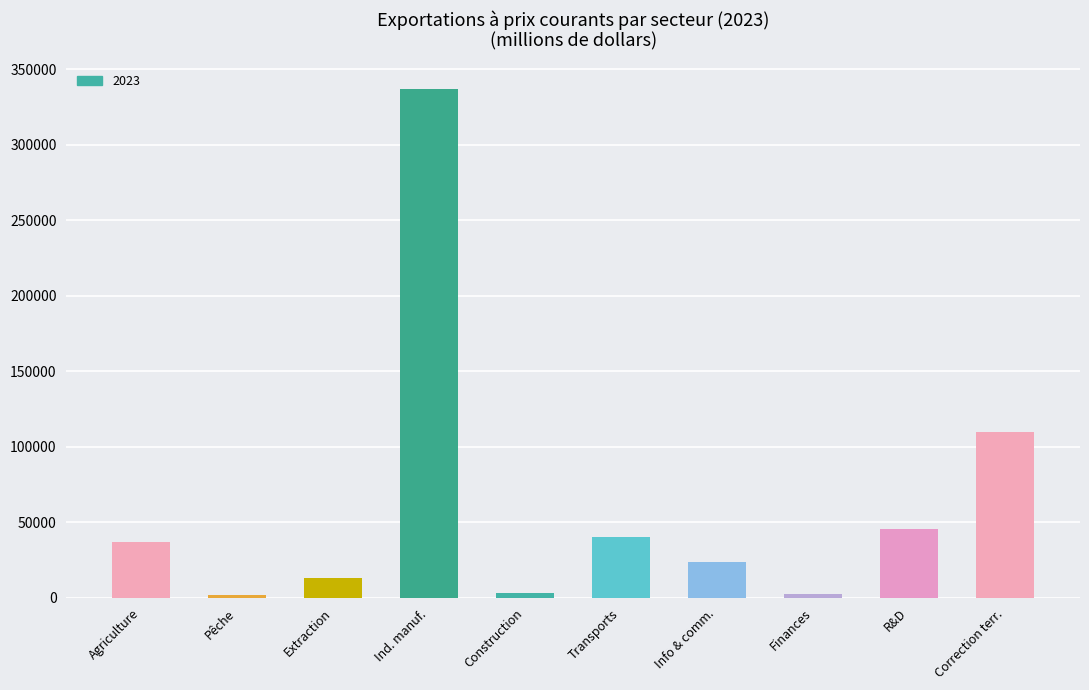

What is the sum of all values?

614661